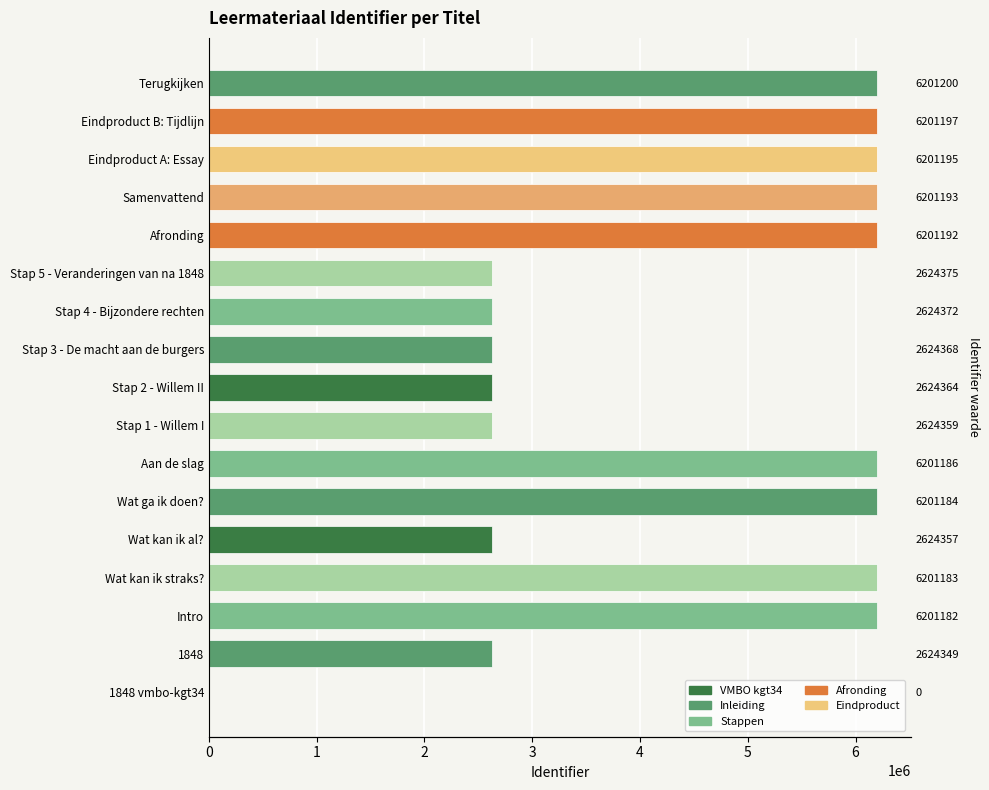

The value at Stap 5 - Veranderingen van na 1848 is 4440635. True or false?

False